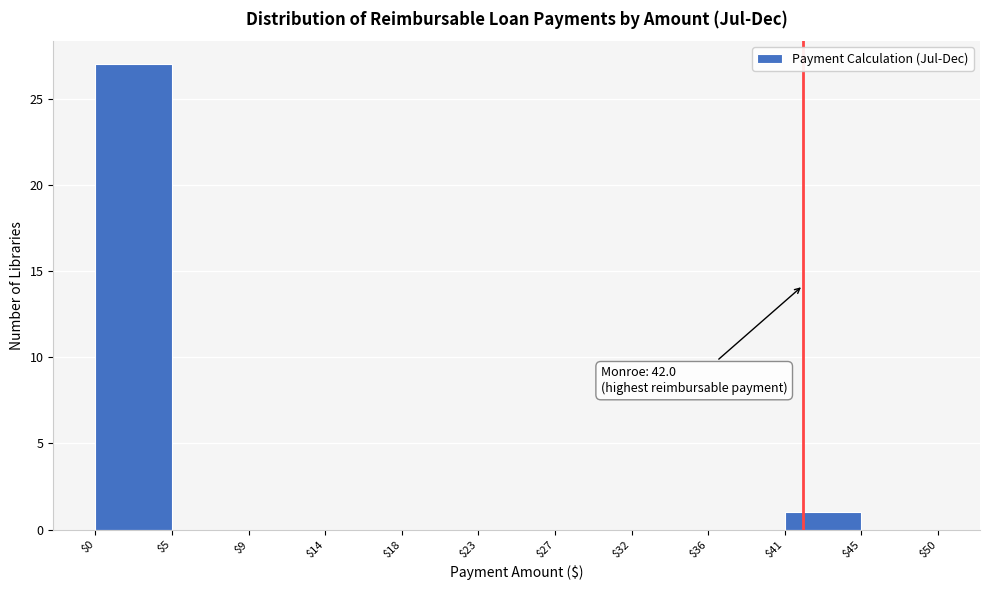

Which range on the x-axis has the tallest bar?

$0 to $5